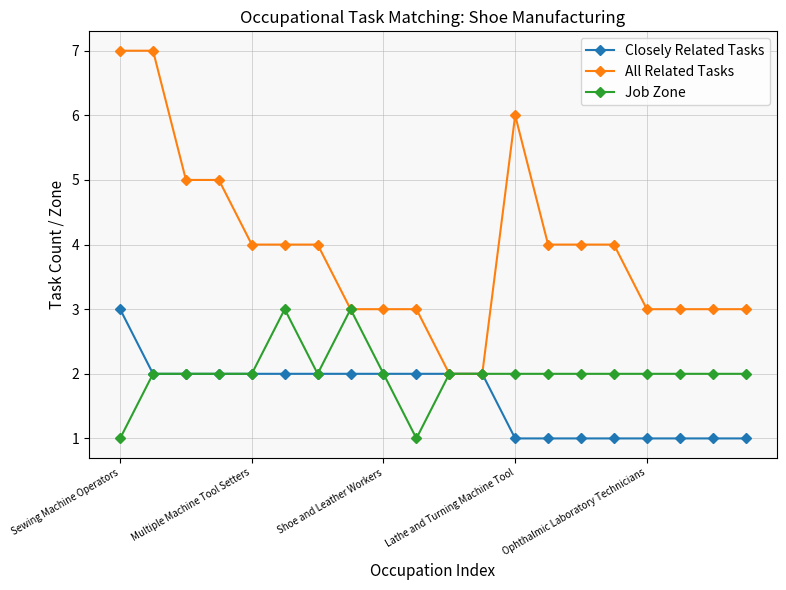

What is the value of the Closely Related Tasks point at the 17th from the left?

1